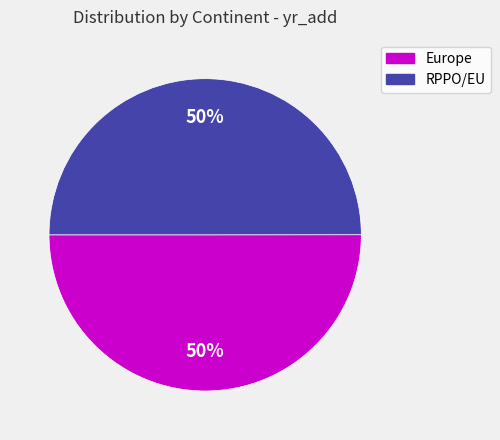

What percentage is the RPPO/EU slice, to the nearest percent?

50%